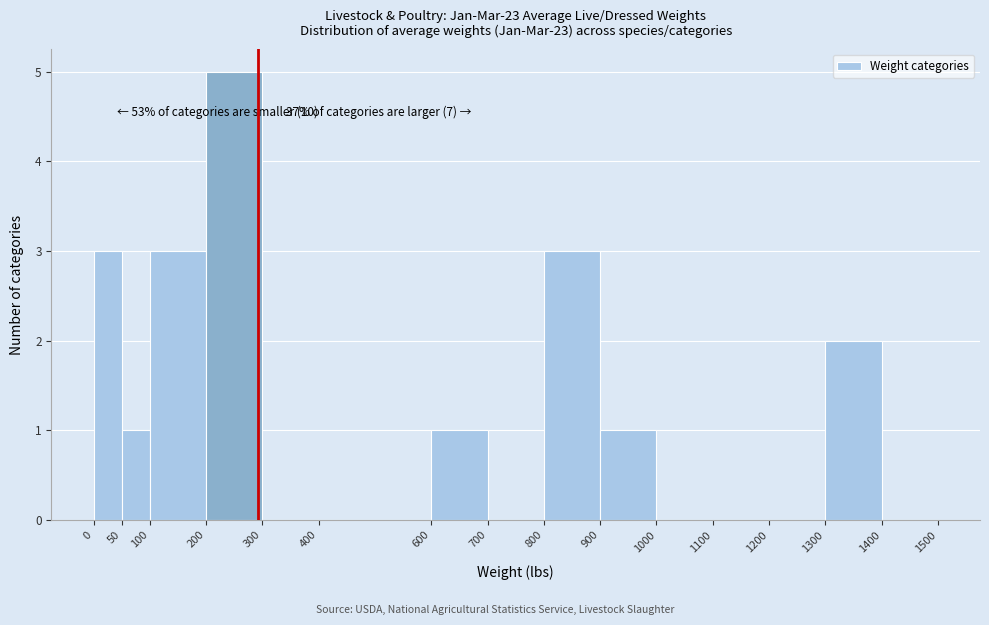

Over which range of the x-axis is the bar tallest?

200 to 300